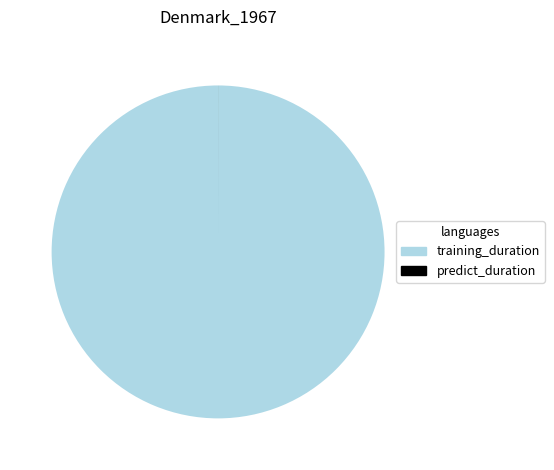

Which category accounts for the majority?

training_duration